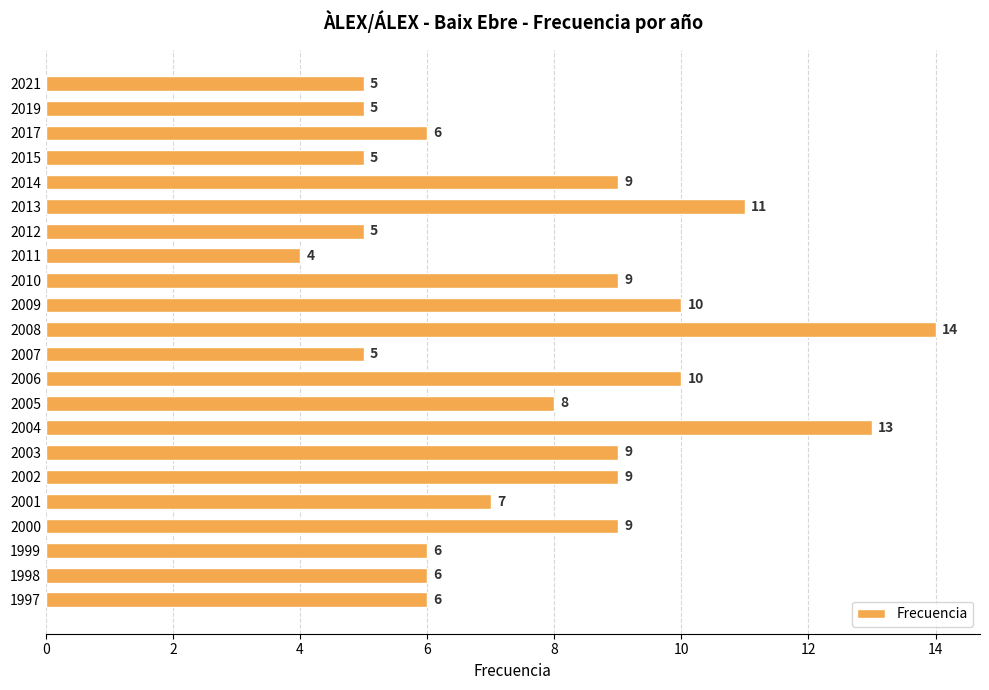

What is the difference between the maximum and minimum values?

10